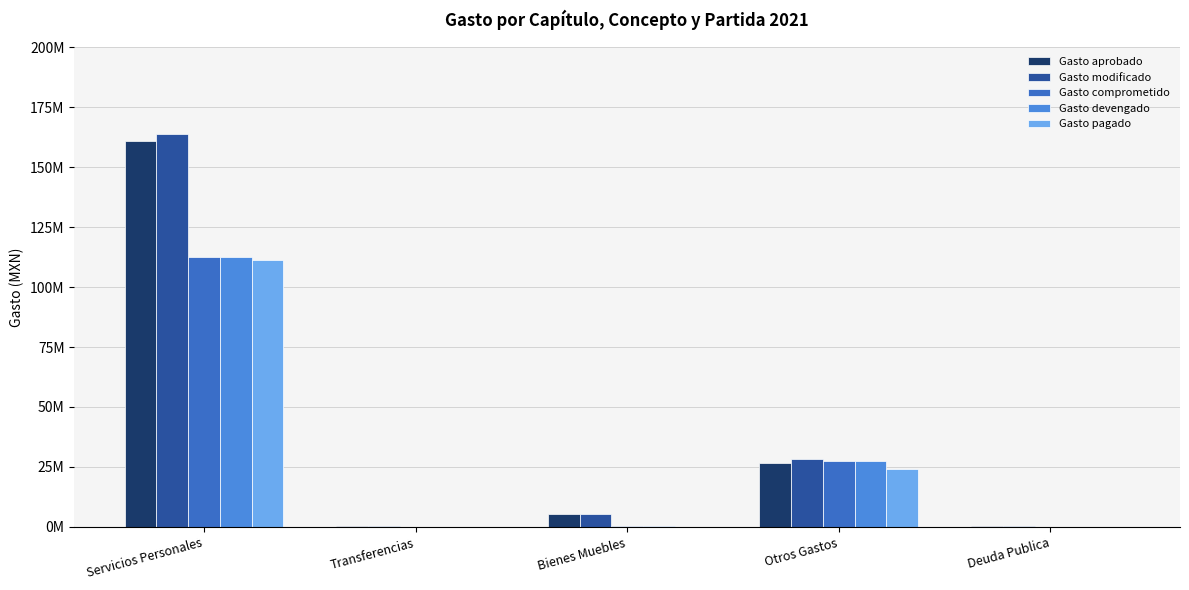

Does the chart contain stacked bars?

No